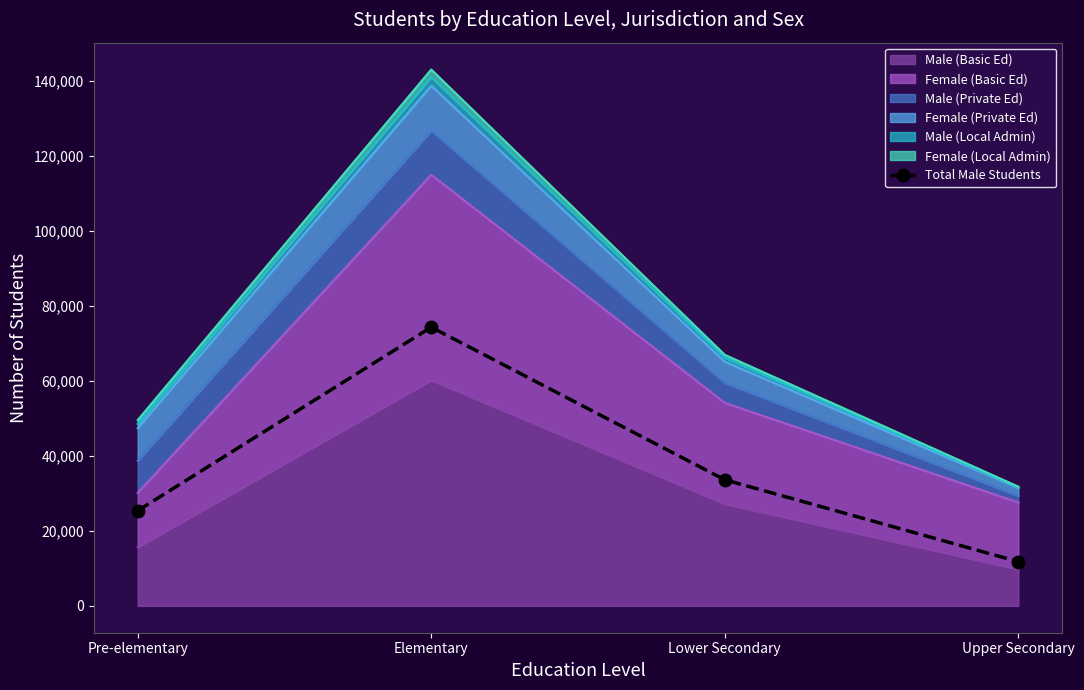

At which category does the chart reach its peak across all series?

Elementary